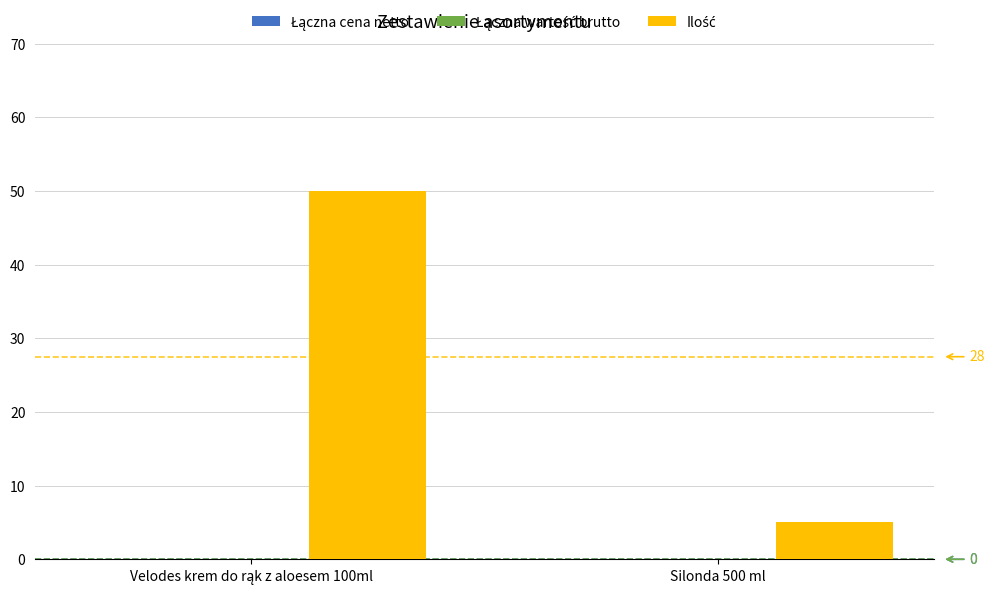

What is the label of the 1st bar from the right?

Silonda 500 ml